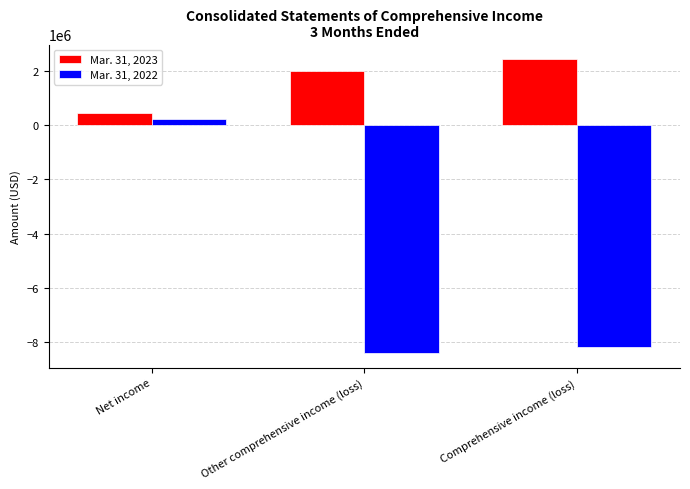

Reading left to right, what are all the values shown in this chart?

Mar. 31, 2023: Net income=435021	Other comprehensive income (loss)=2003000	Comprehensive income (loss)=2438000
Mar. 31, 2022: Net income=230733	Other comprehensive income (loss)=-8408000	Comprehensive income (loss)=-8177000